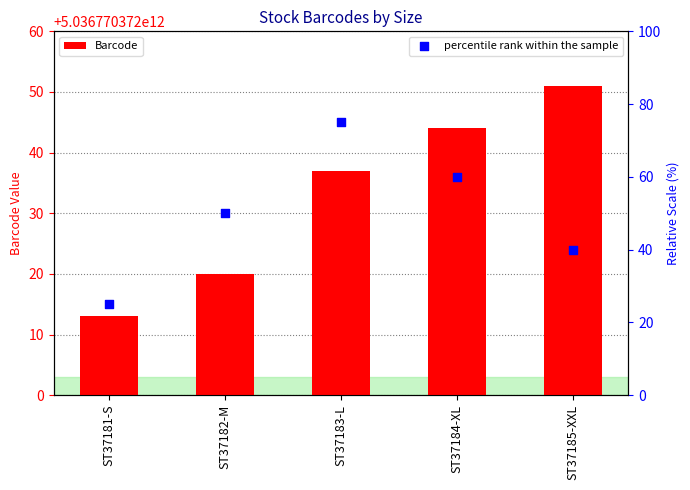

Is the value of Barcode at ST37183-L greater than the value of percentile rank within the sample at ST37184-XL?

Yes